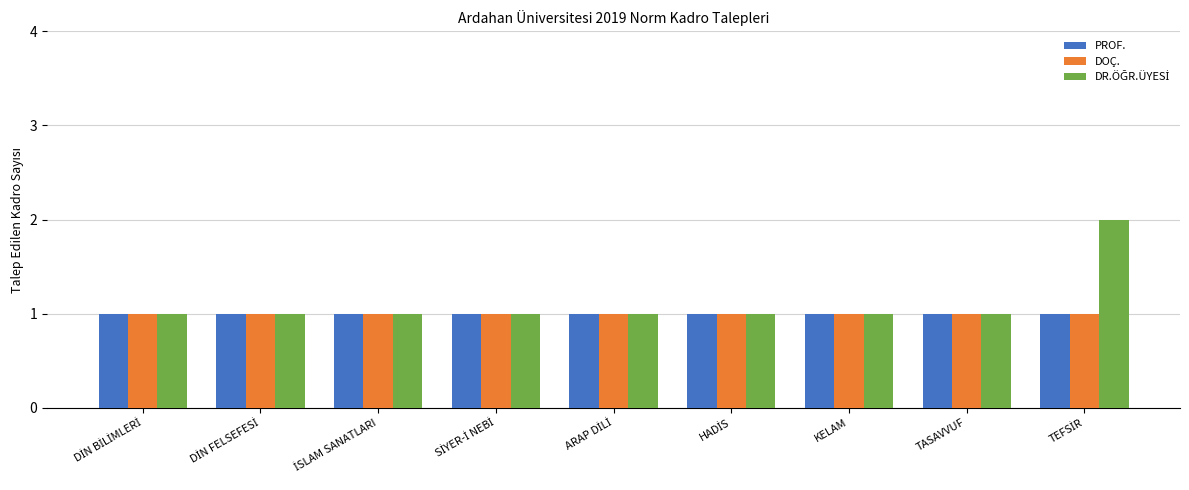

Between DİN FELSEFESİ and KELAM, which series saw the biggest shift?

PROF.